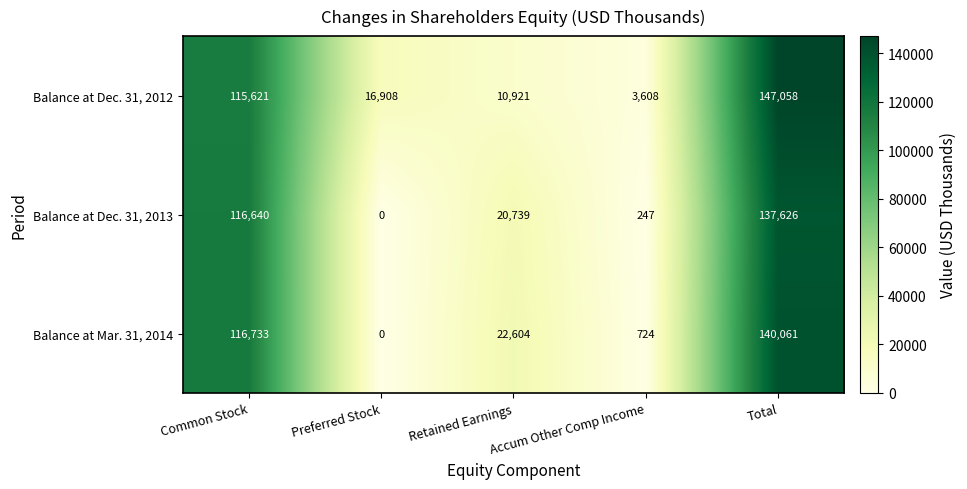

What is the difference between the maximum and minimum values in the Balance at Mar. 31, 2014 series?

140061